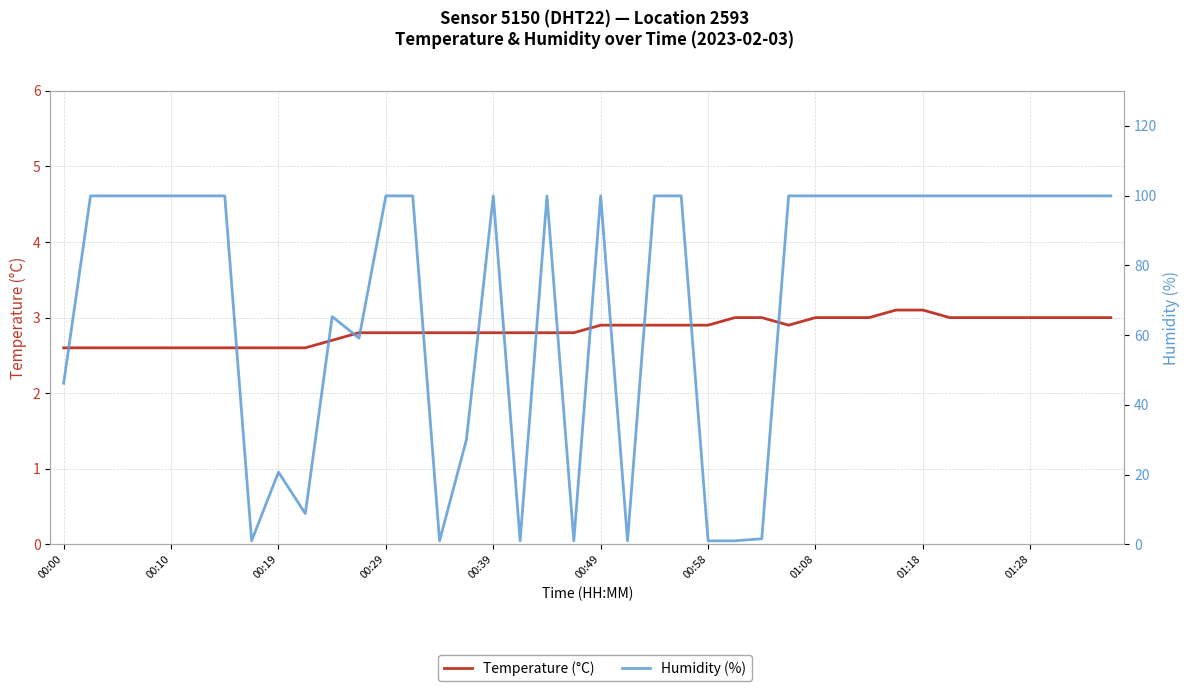

True or false: Temperature (°C) has a value of 2.6 at 00:19.

True